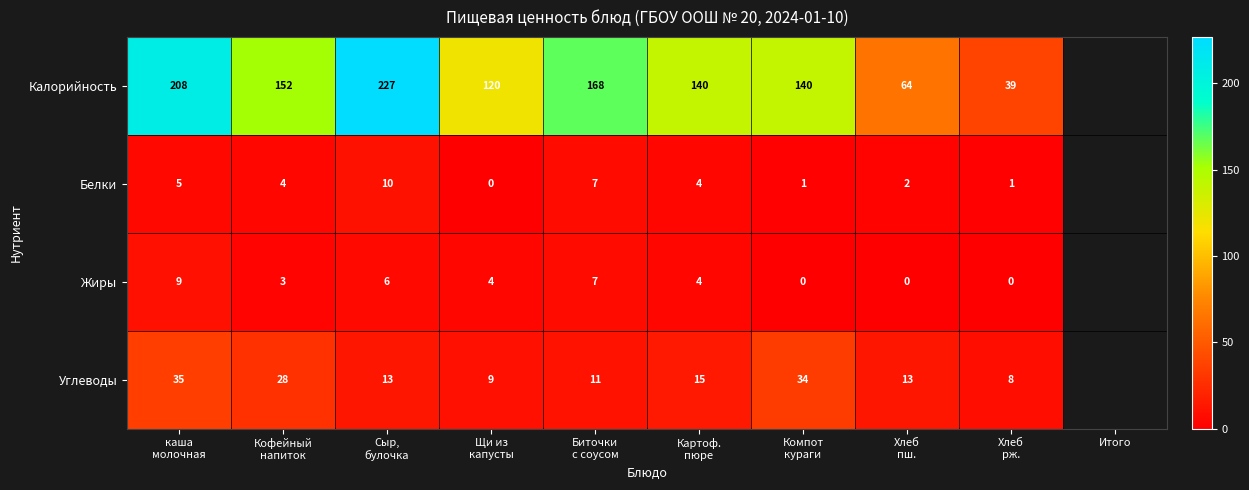

Which series has the largest total across all categories?

Калорийность